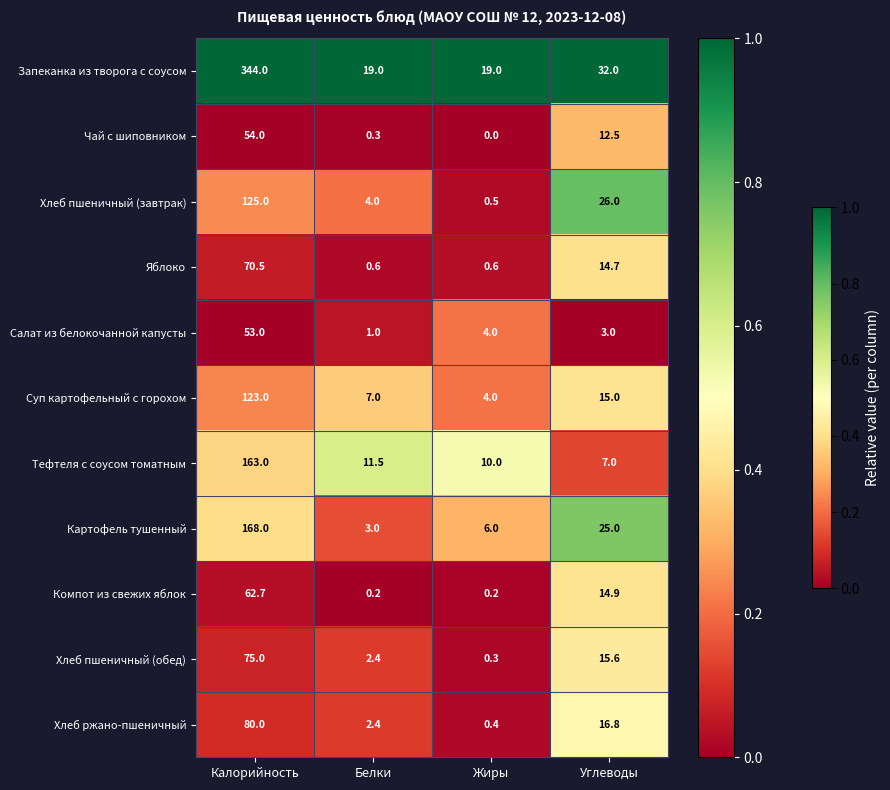

The Запеканка из творога с соусом series shows 28.1 at Белки. True or false?

False